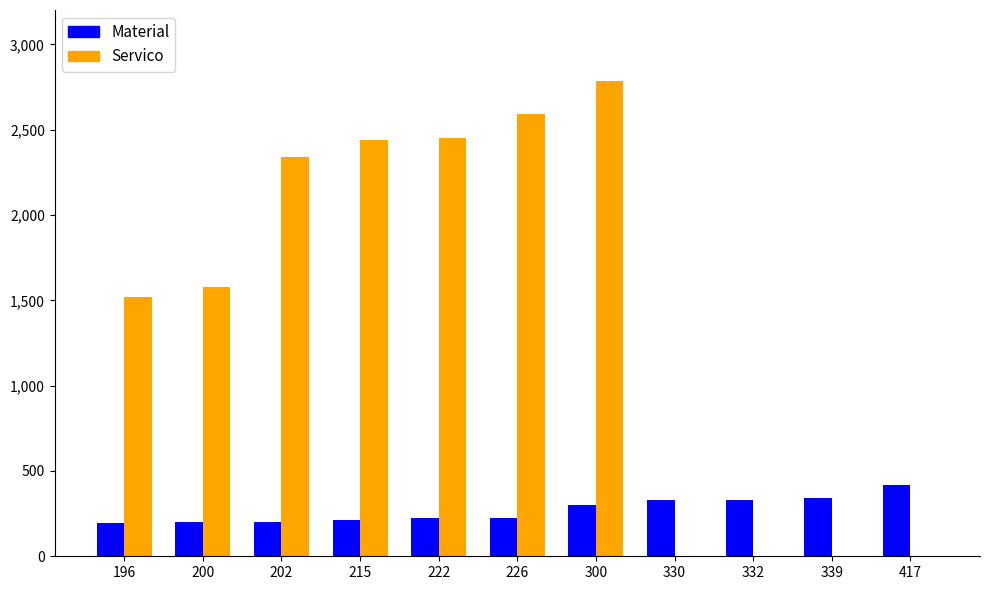

Is the value of Servico at 196 greater than the value of Material at 202?

Yes